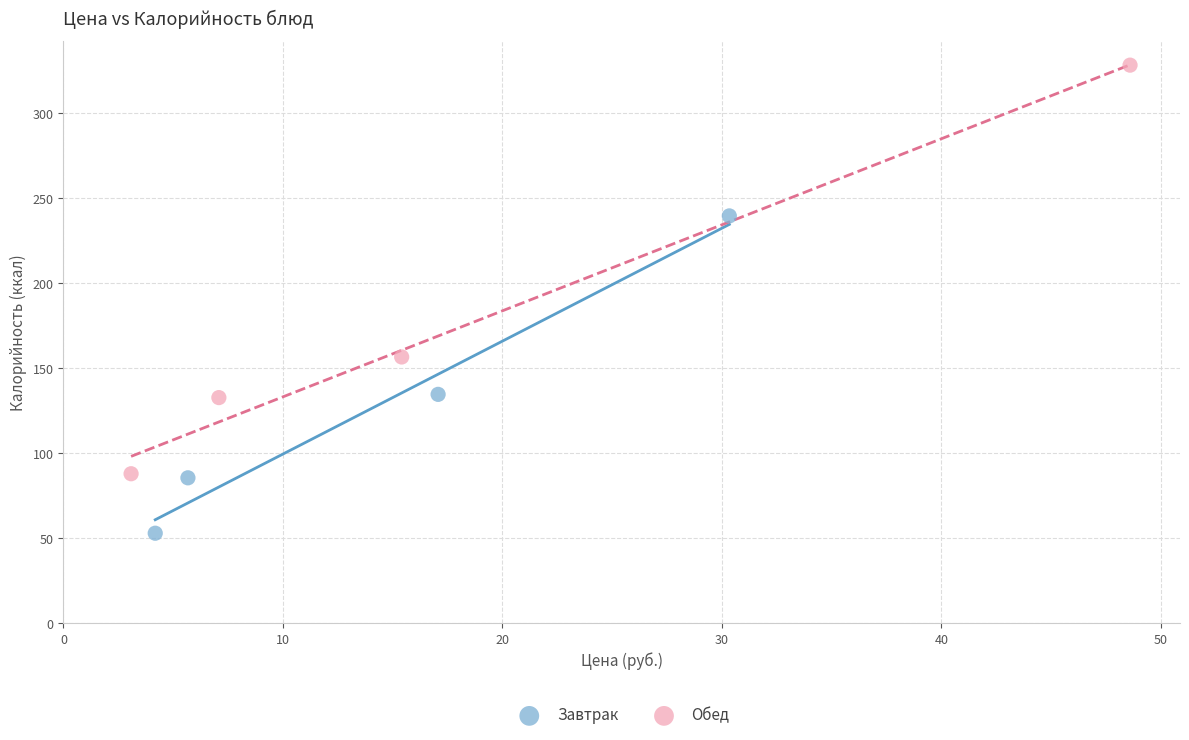

What are all the series names shown in the legend?

Завтрак, Обед